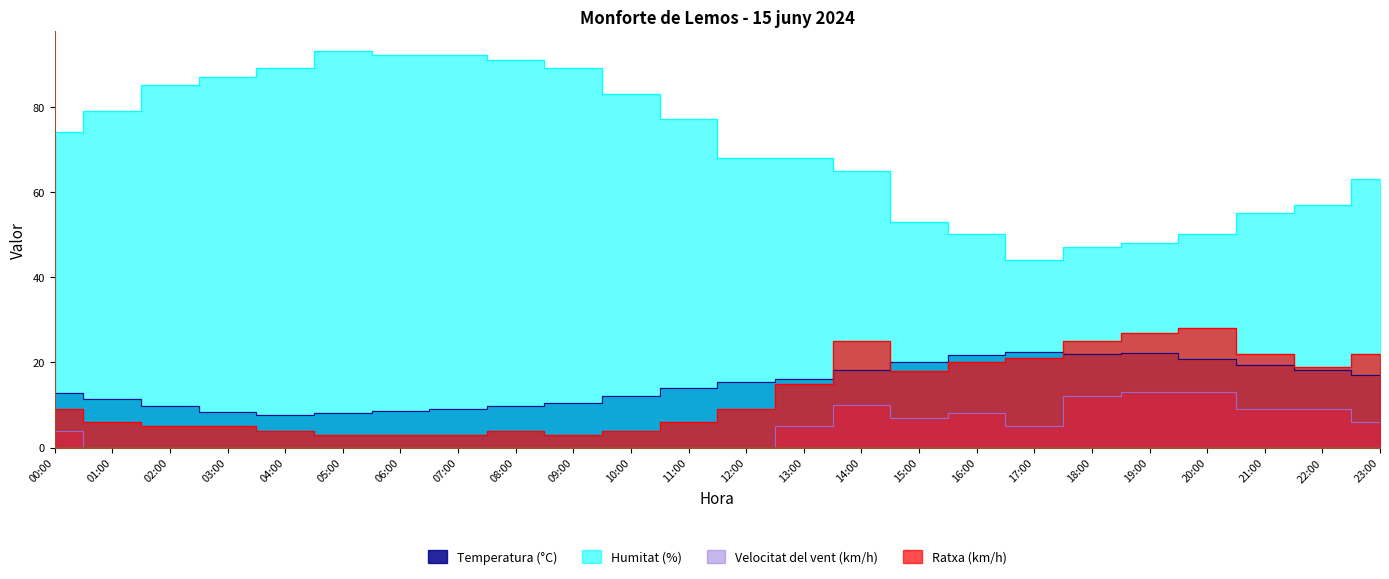

What is the value of the Humitat (%) point at the 21st from the left?

50.0